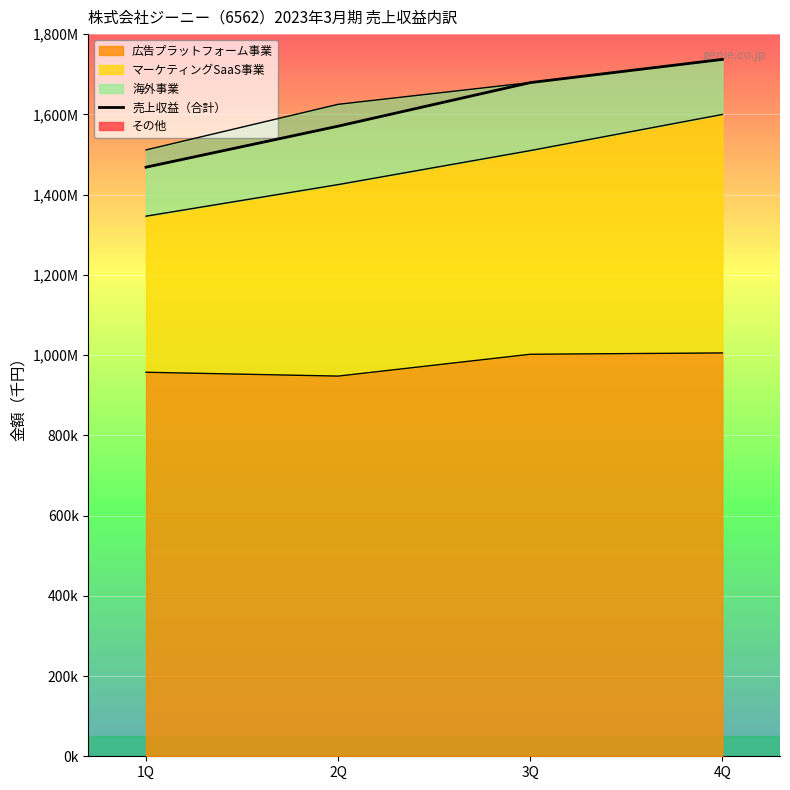

Where does the data first go above 1679137?

4Q